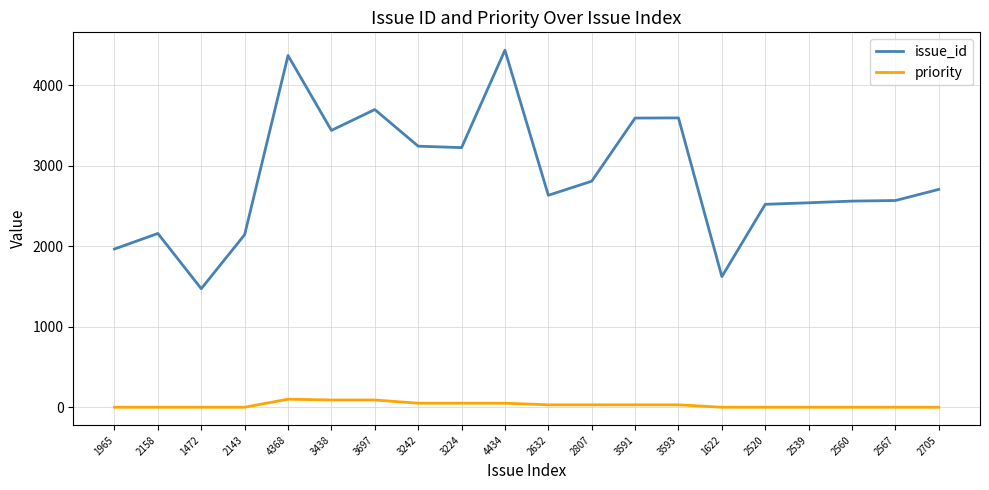

What position from the left is 2520?

16